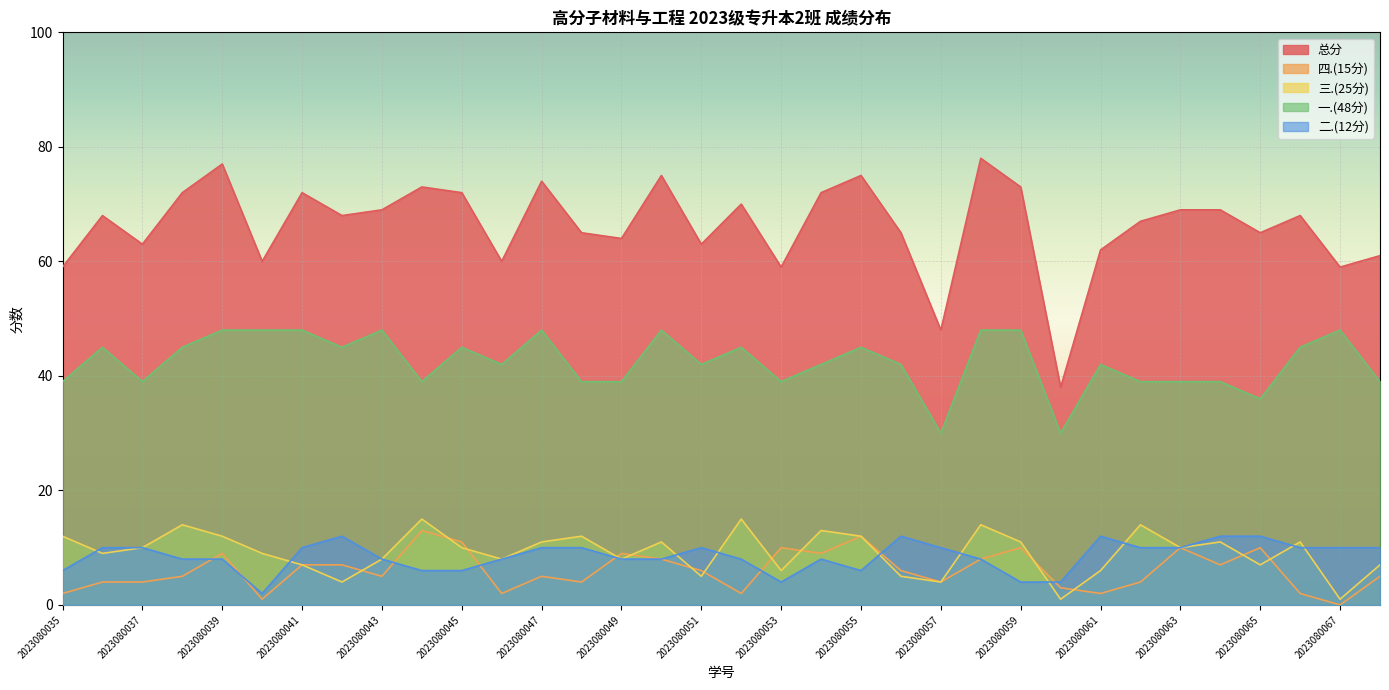

What is the value of the 四.(15分) point at the 32nd from the left?

2